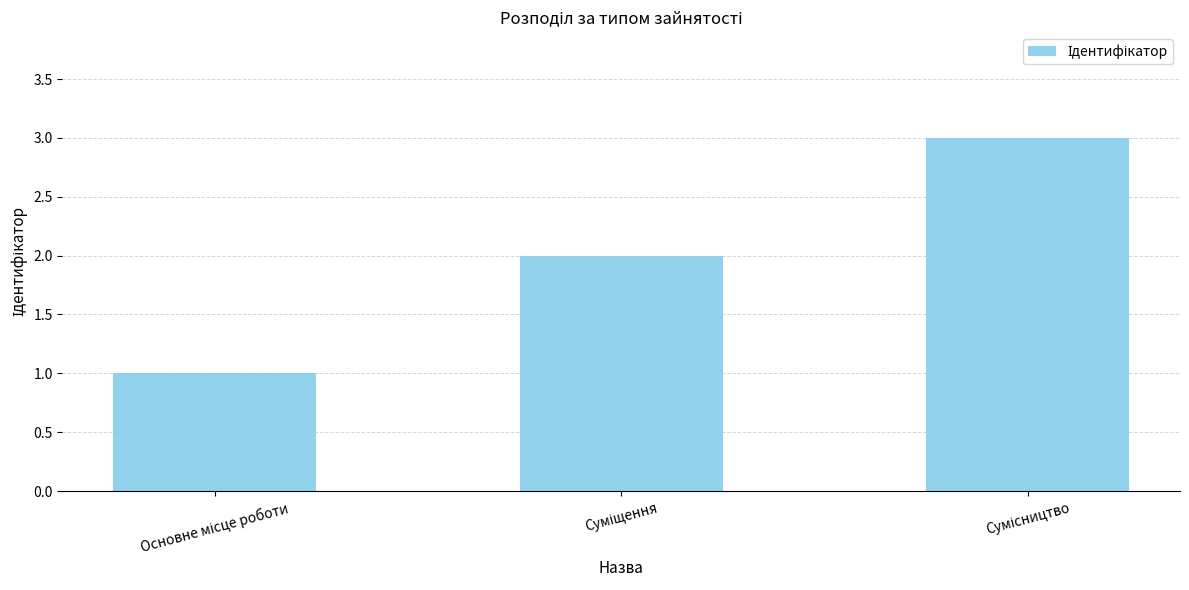

What is the sum of all values?

6